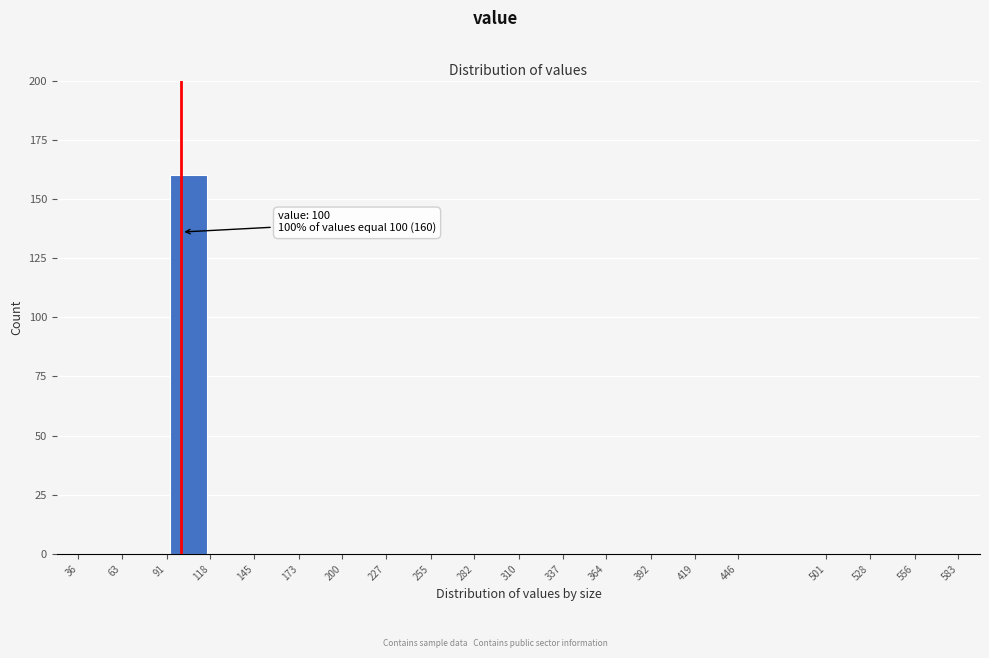

Which range on the x-axis has the tallest bar?

91 to 118